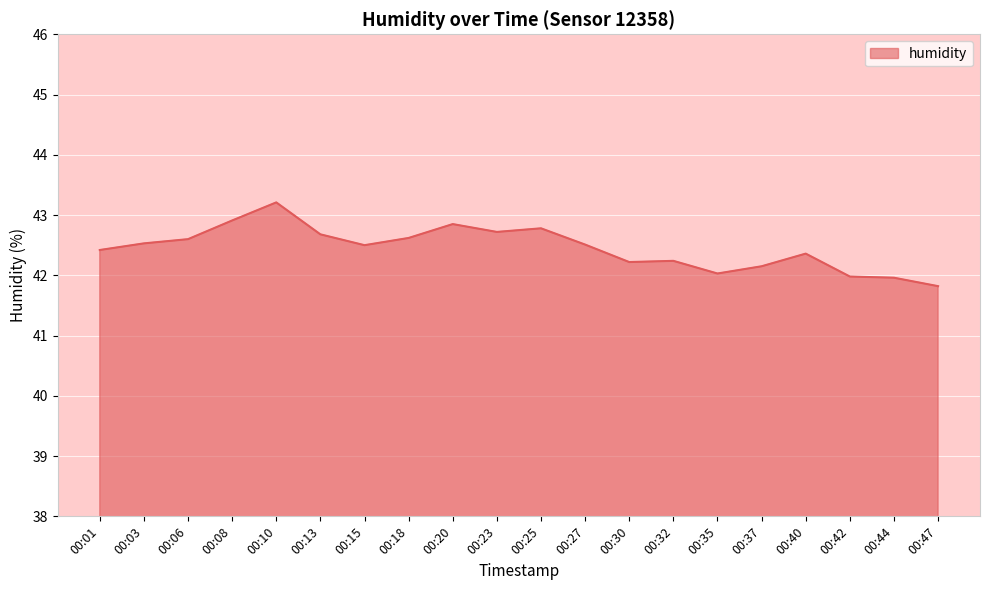

What is the smallest value displayed?

41.8